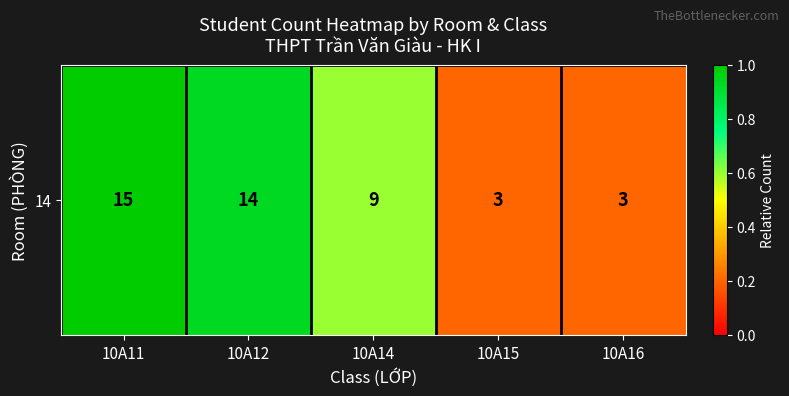

At which label is the value closest to 0?

10A15